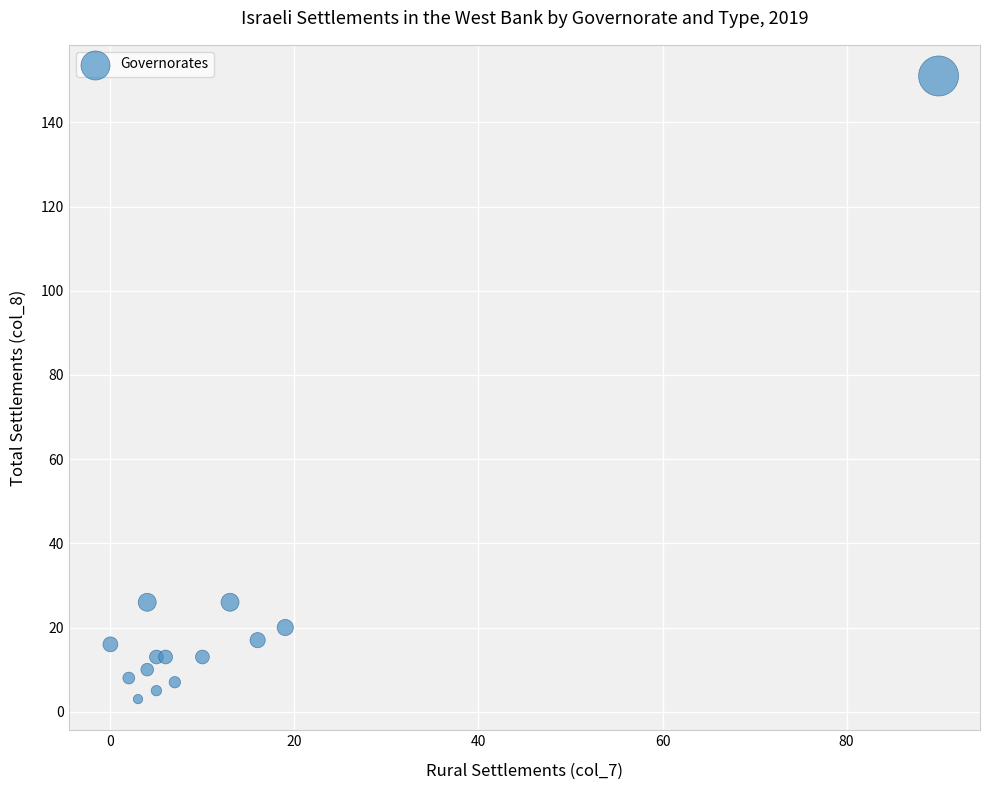

What is the range of Y values (max minus min)?

148